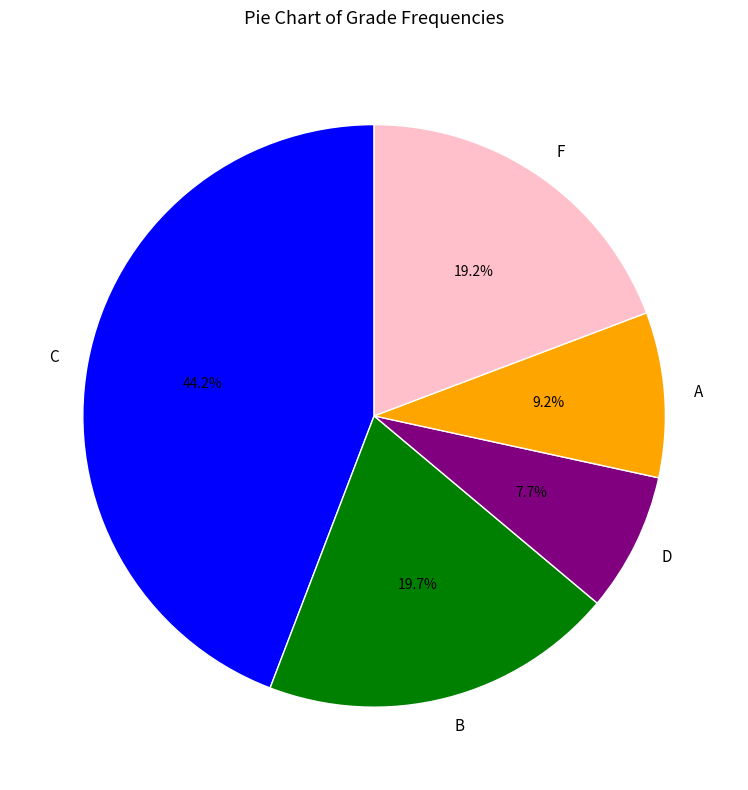

How many segments does this pie chart have?

5